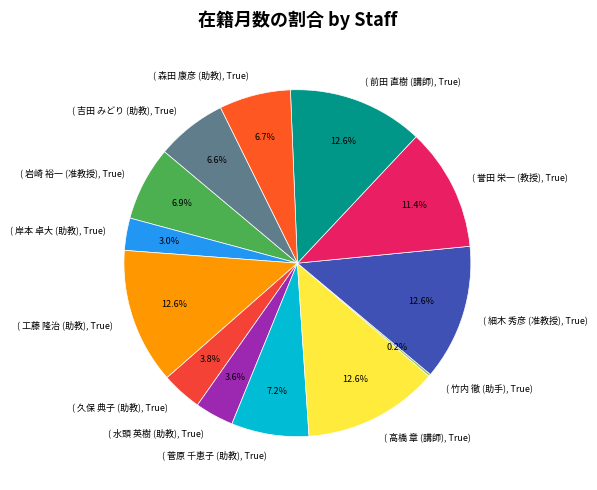

Which slice is the smallest?

竹内 徹 (助手)